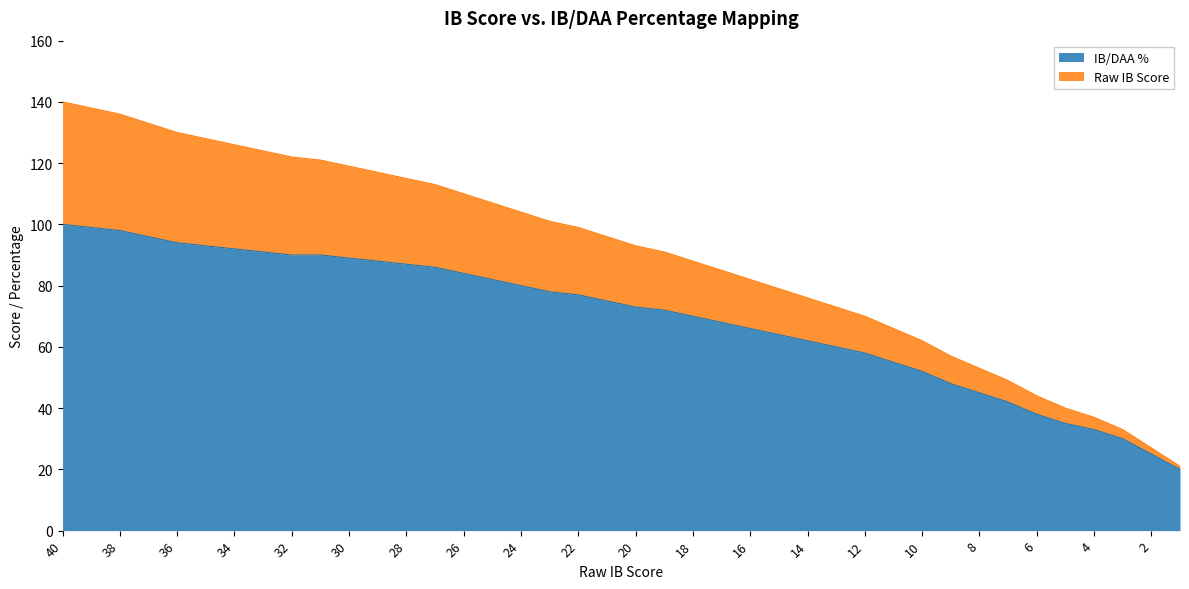

Is it true that IB/DAA % equals 133 at 24?

False